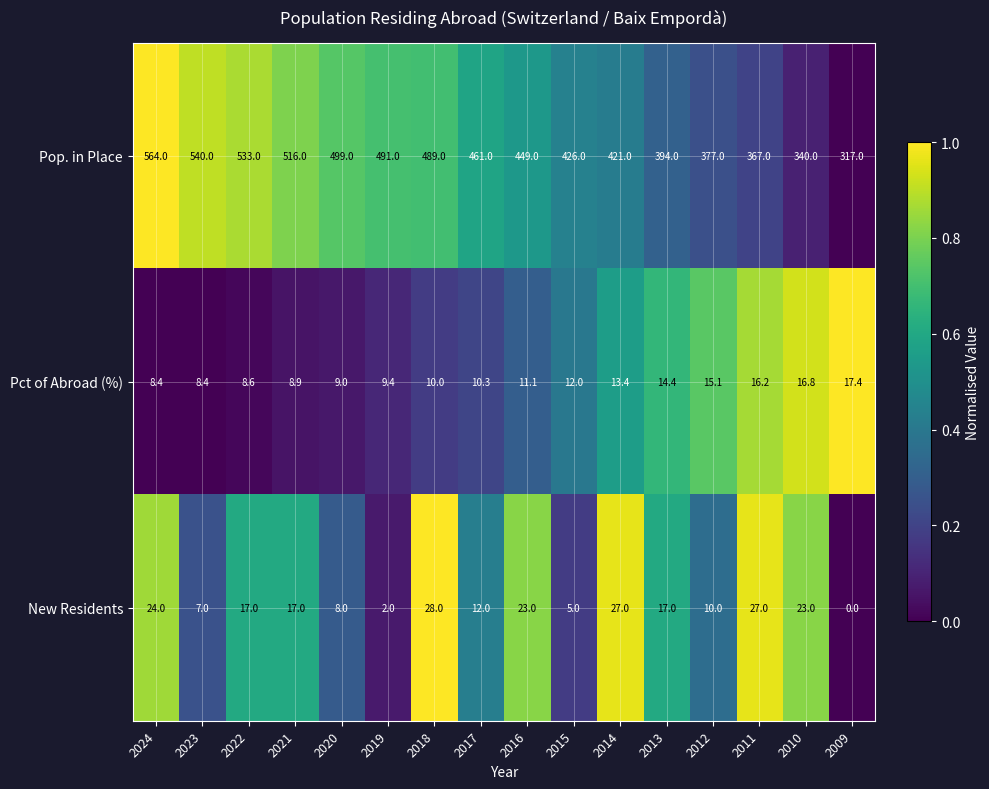

True or false: New Residents has a value of 30.1 at 2022.

False